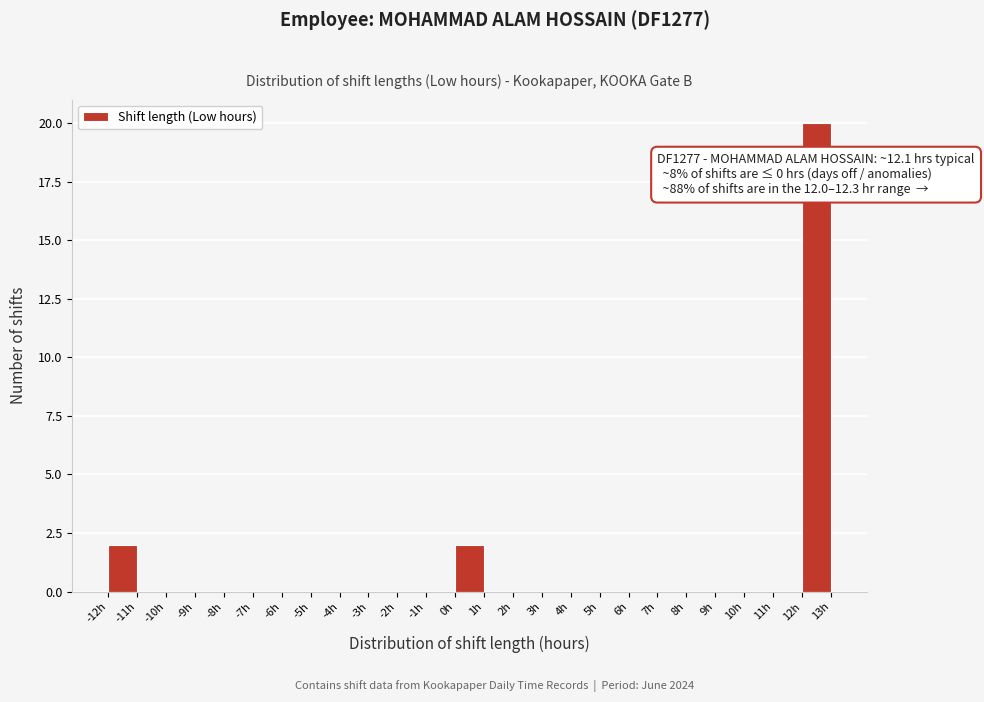

Over which range of the x-axis is the bar tallest?

12 to 13